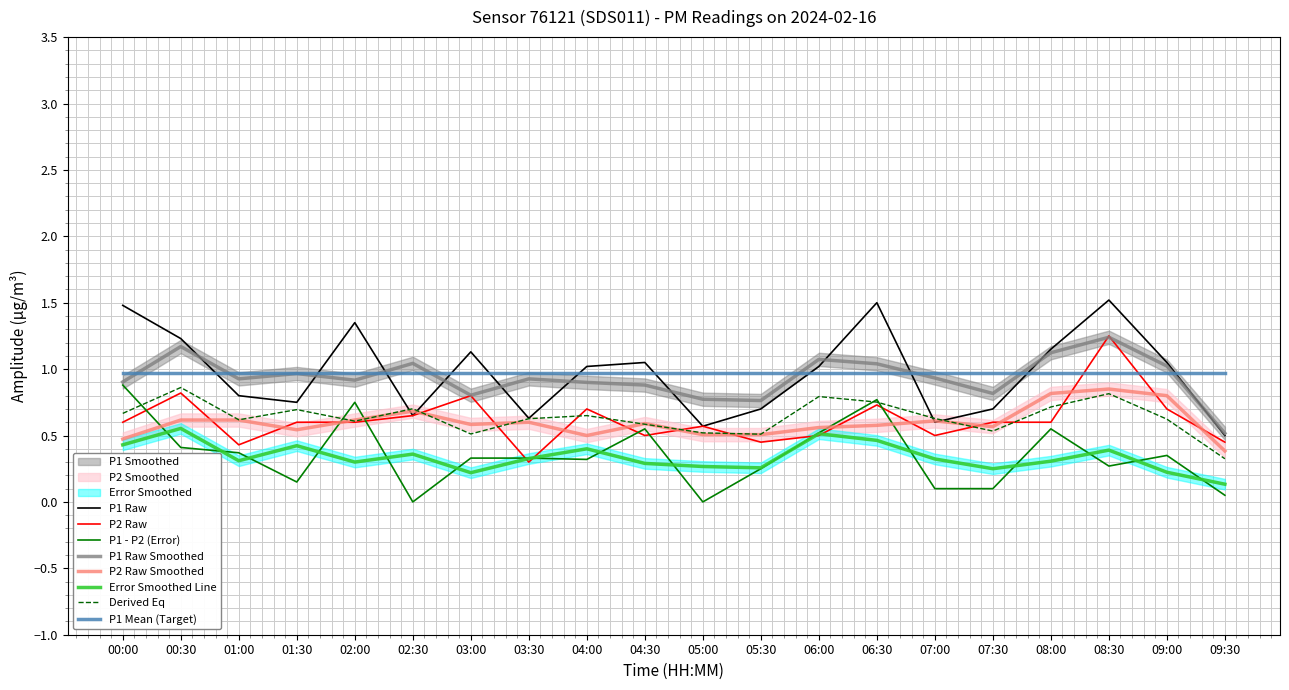

Which series has the largest total across all categories?

P1